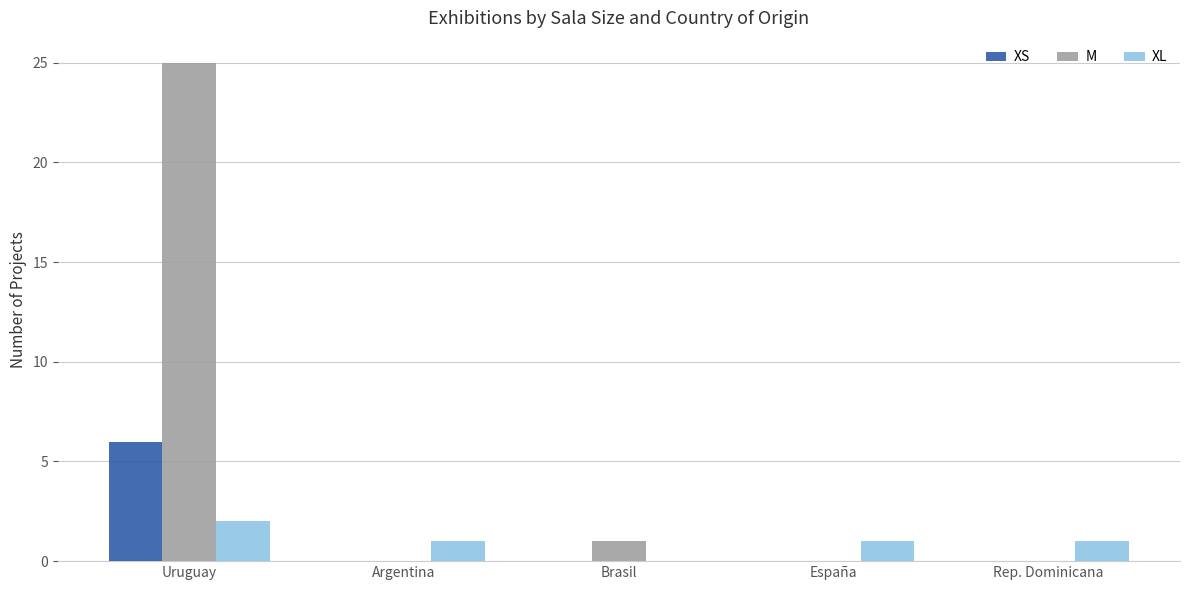

What is the maximum value shown in the chart?

25